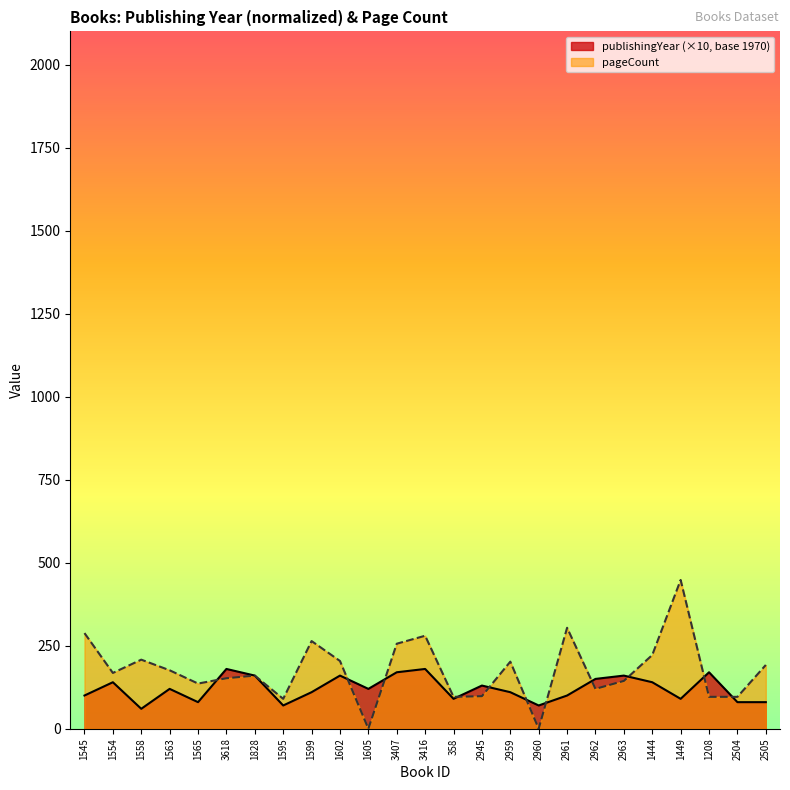

At 1595, list the series in order from largest to smallest.

pageCount, publishingYear (×10, base 1970)